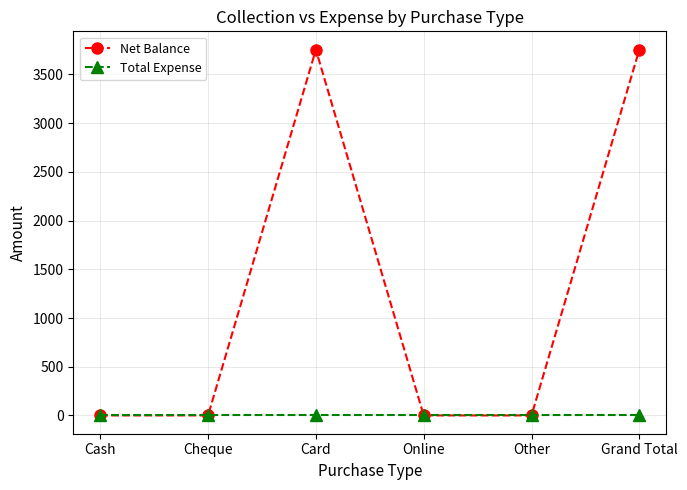

What are all the series names shown in the legend?

Net Balance, Total Expense